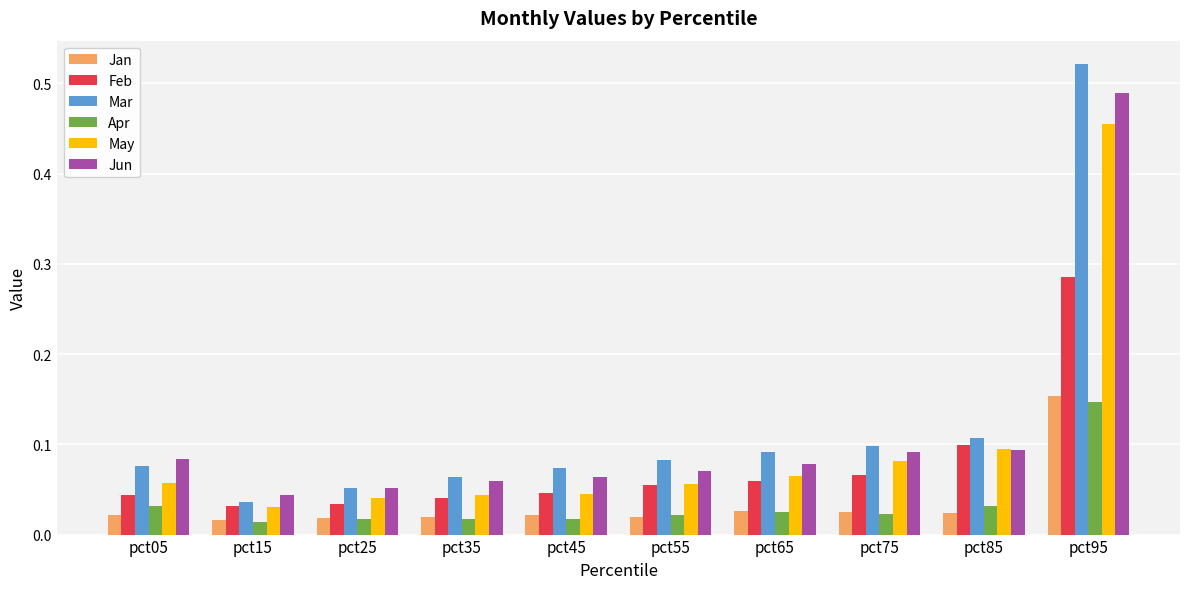

Which series has the largest range (max minus min)?

Mar